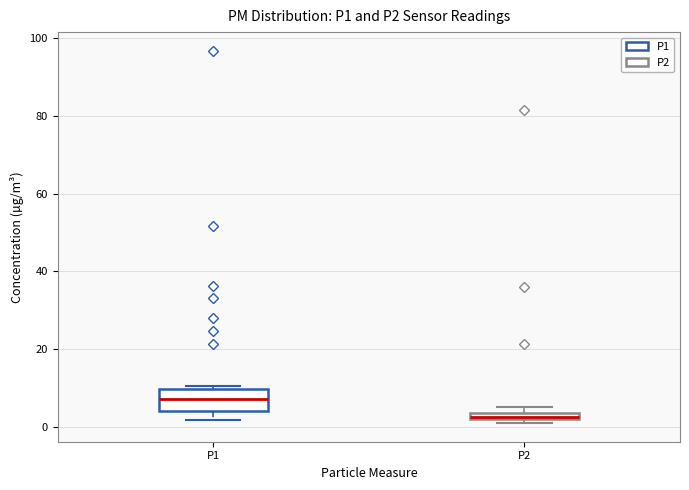

Where is the lower edge of the box for P2 on the y-axis? The values are not printed on the chart, so give them approximately, as read against the axis.

2